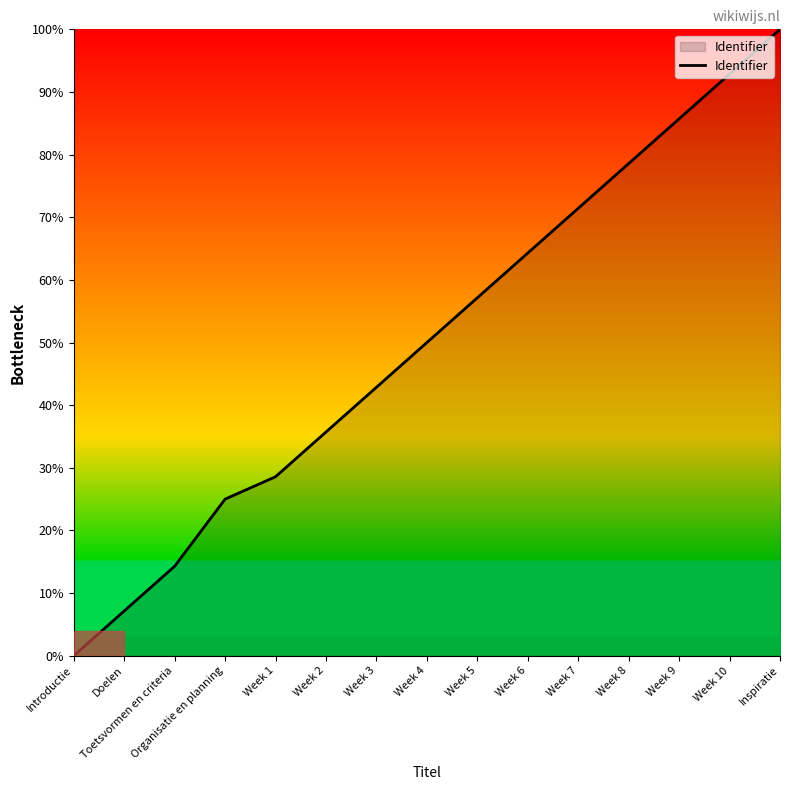

The chart shows a value of 32.0 at Introductie. True or false?

False